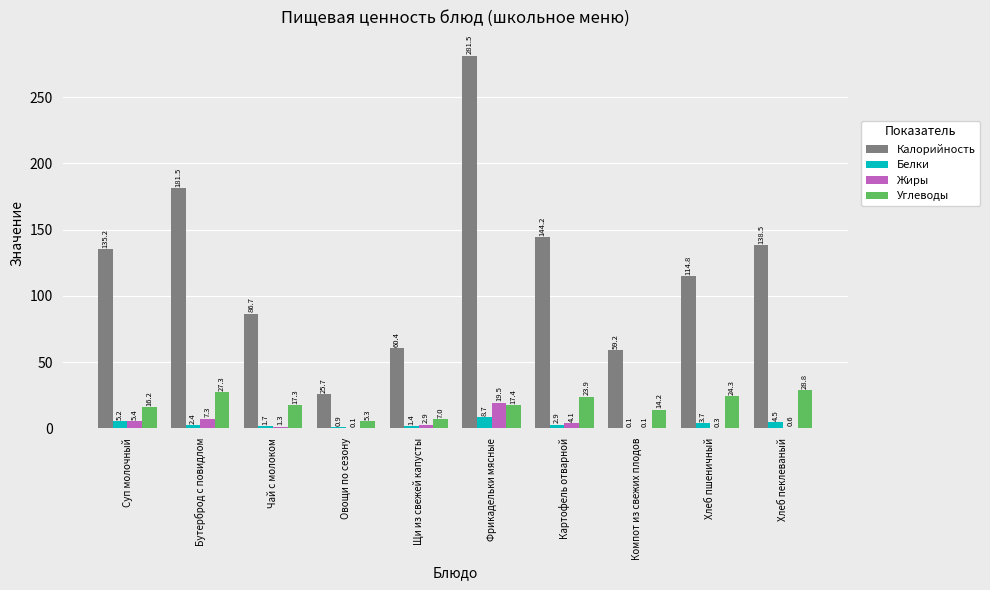

The value of Жиры at Чай с молоком is 1.3. True or false?

True